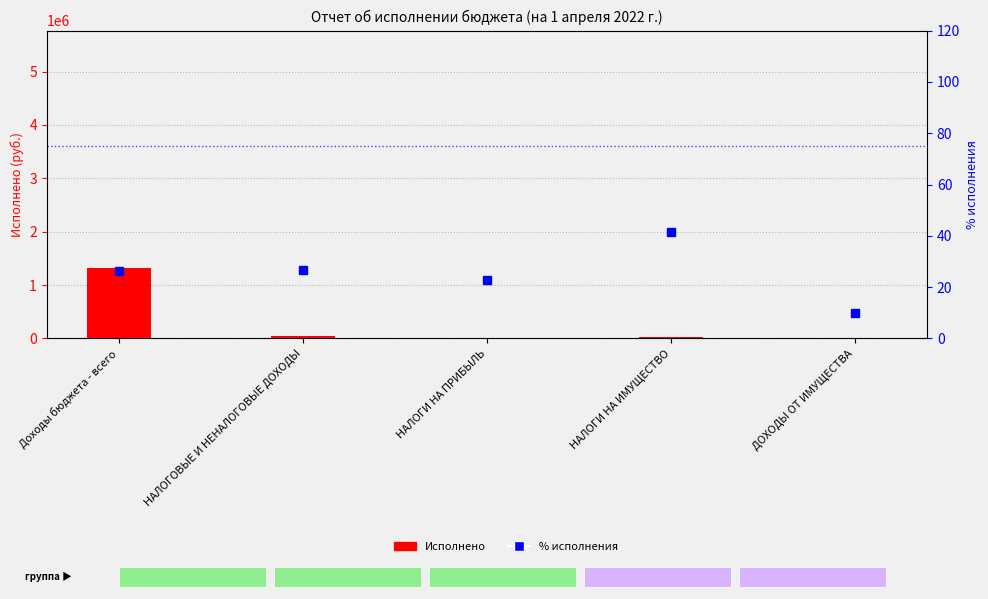

Is the value of Исполнено at НАЛОГОВЫЕ И НЕНАЛОГОВЫЕ ДОХОДЫ greater than the value of % исполнения at НАЛОГОВЫЕ И НЕНАЛОГОВЫЕ ДОХОДЫ?

Yes